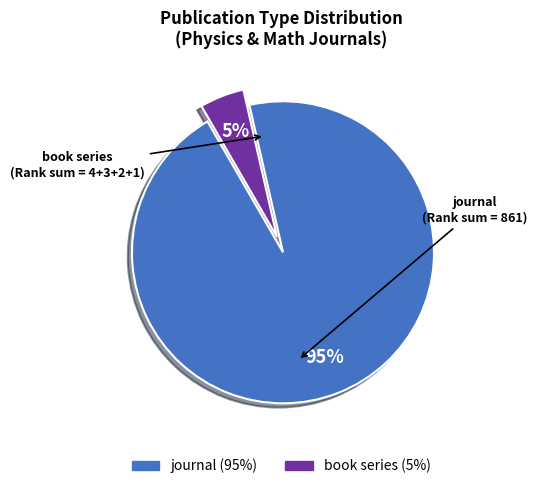

To the nearest percent, what portion does journal represent?

95%